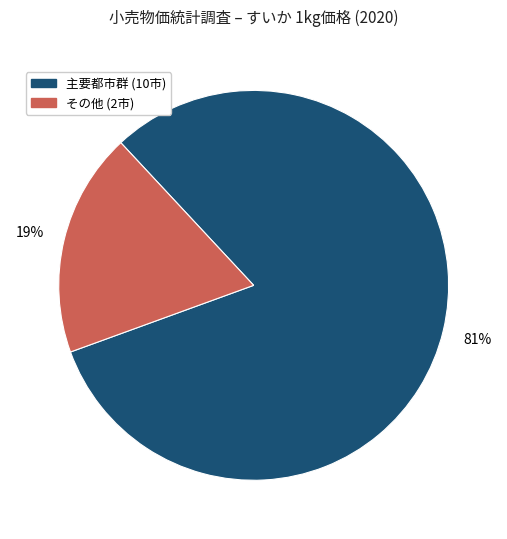

To the nearest percent, what is the average slice percentage?

50%